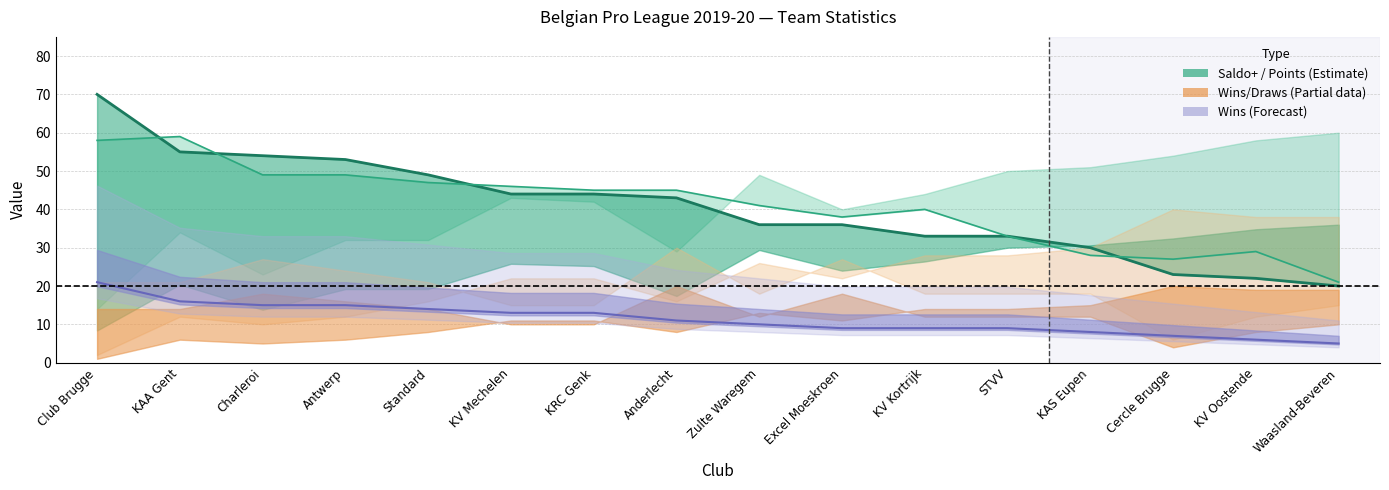

Which series changed the most between KV Oostende and Waasland-Beveren?

Saldo+